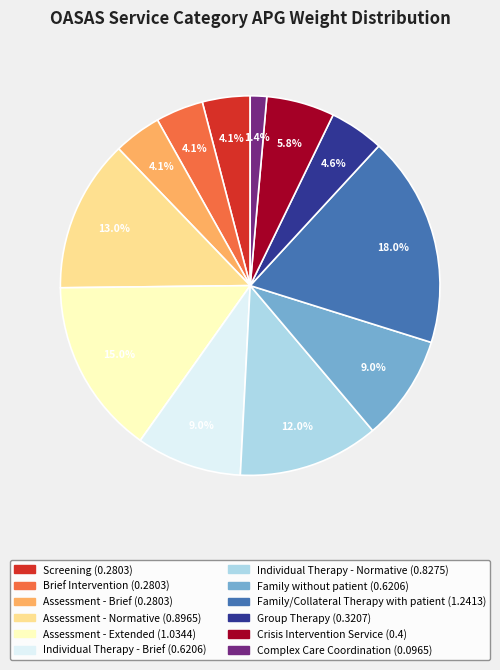

Which has a higher value, Family without patient or Assessment - Brief?

Family without patient